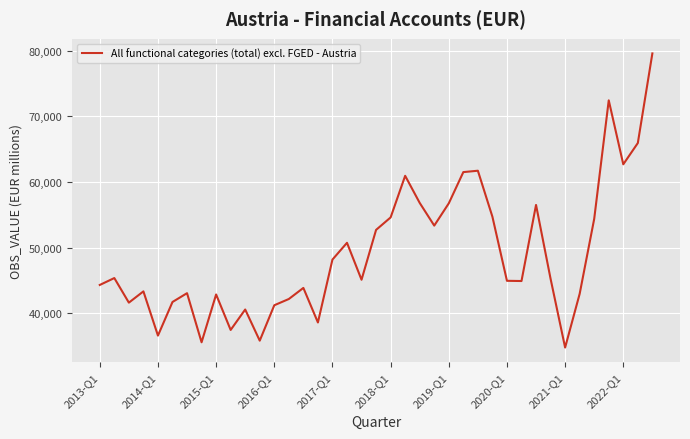

What is the average value?

49140